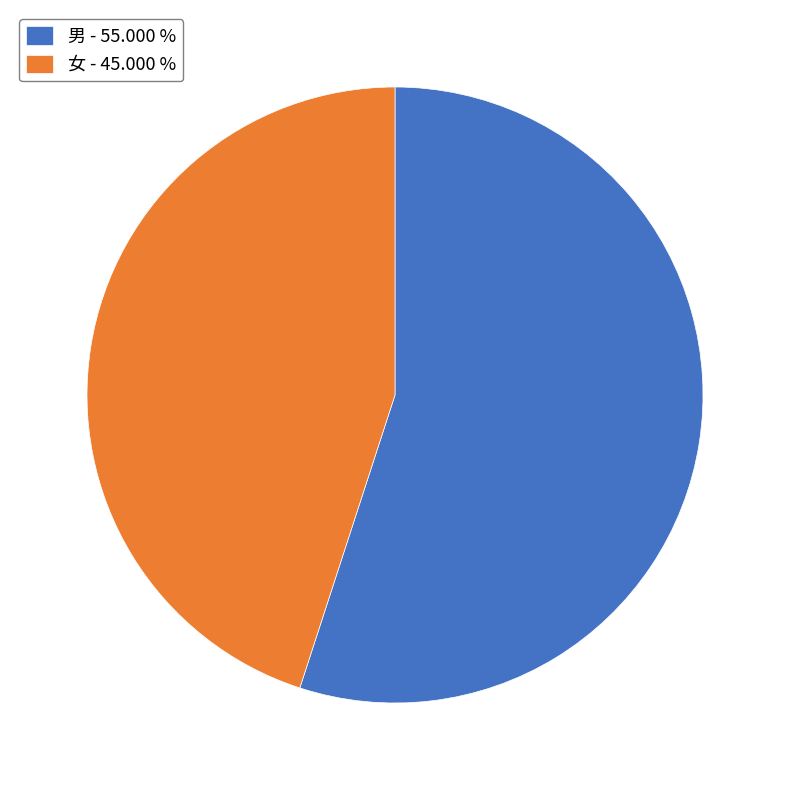

Which slice is the largest?

男